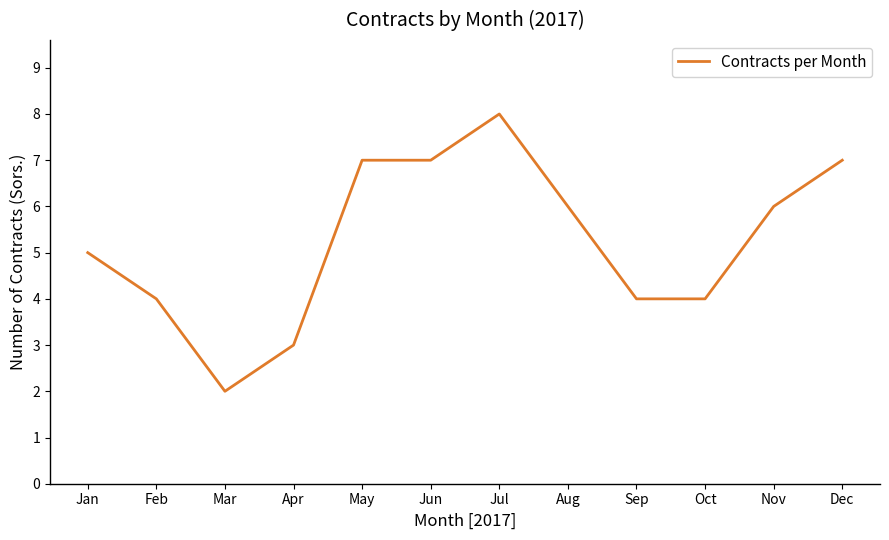

Reading left to right, transcribe all the data shown in this chart.

Jan=5	Feb=4	Mar=2	Apr=3	May=7	Jun=7	Jul=8	Aug=6	Sep=4	Oct=4	Nov=6	Dec=7